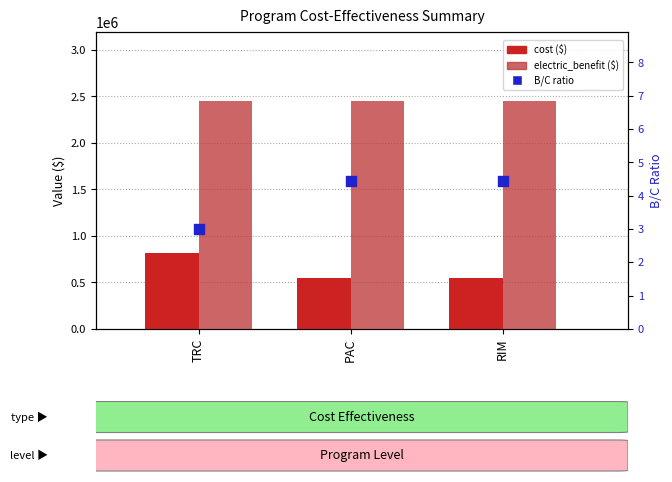

Which series contains the highest Y value?

electric_benefit